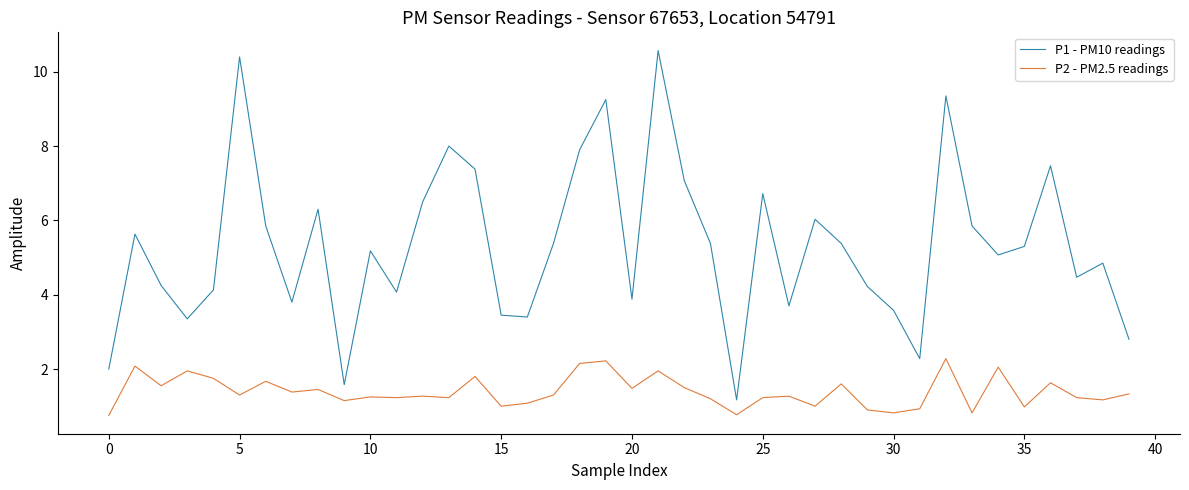

Which series has the largest range (max minus min)?

P1 - PM10 readings